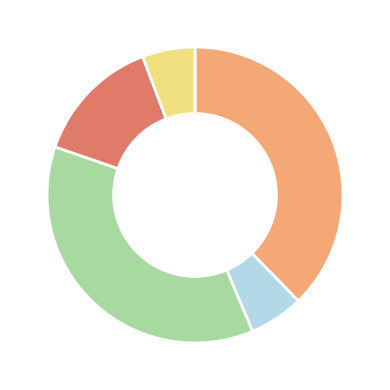

Does any single category account for the majority?

No